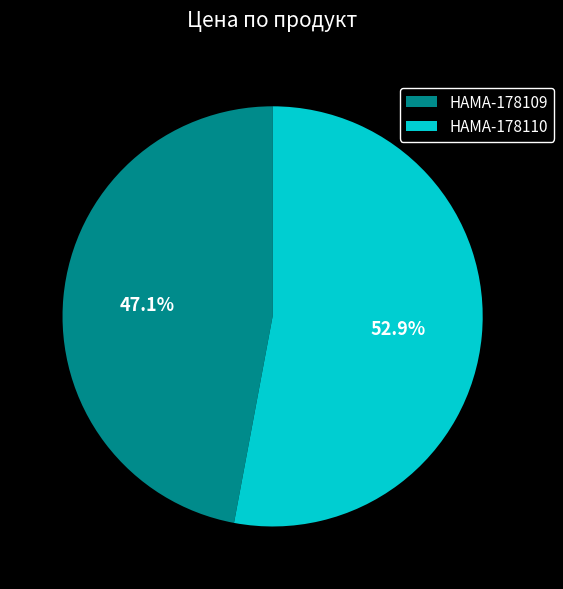

What percentage is the HAMA-178110 slice, to the nearest percent?

53%